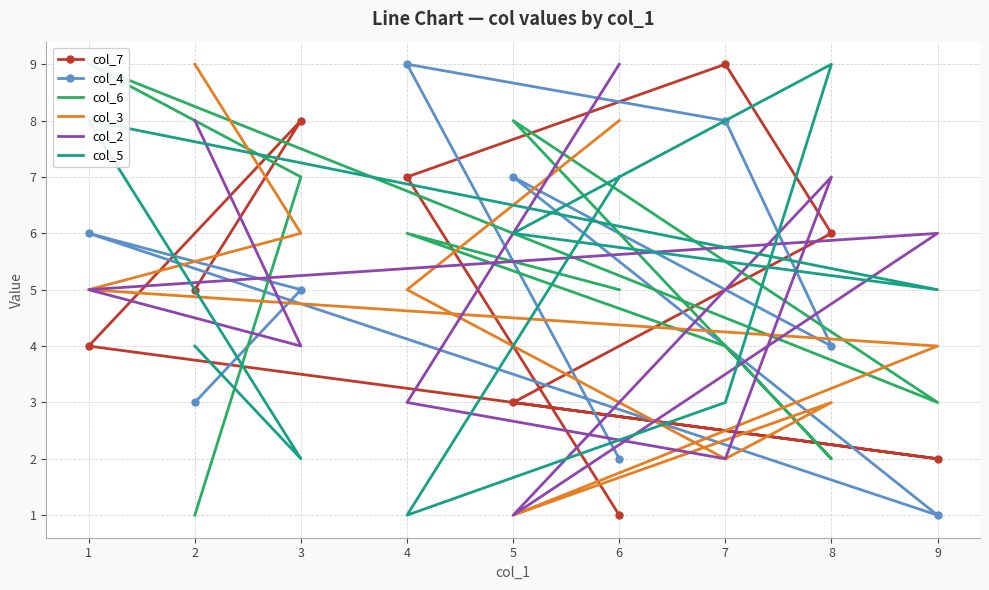

The col_4 series shows 4 at 1. True or false?

False